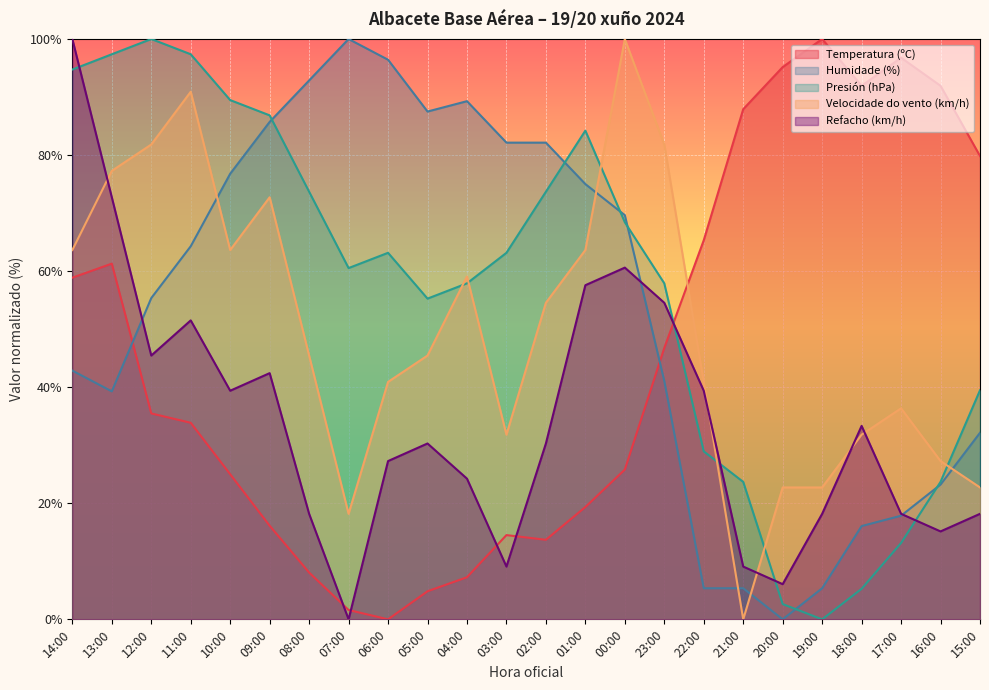

How many interior local peaks does the Refacho (km/h) series have?

5